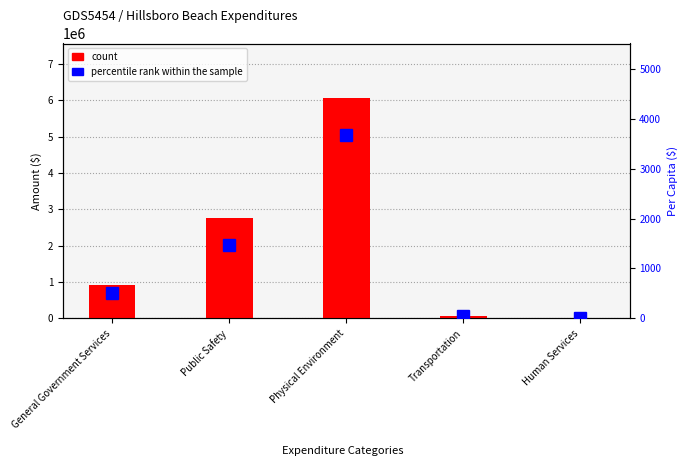

Reading left to right, extract all data points from this chart.

count: General Government Services=919030.0	Public Safety=2754098.0	Physical Environment=6049332.0	Transportation=68163.0	Human Services=4250.0
percentile rank within the sample: General Government Services=502.3	Public Safety=1468.8	Physical Environment=3672.1	Transportation=36.4	Human Services=2.3